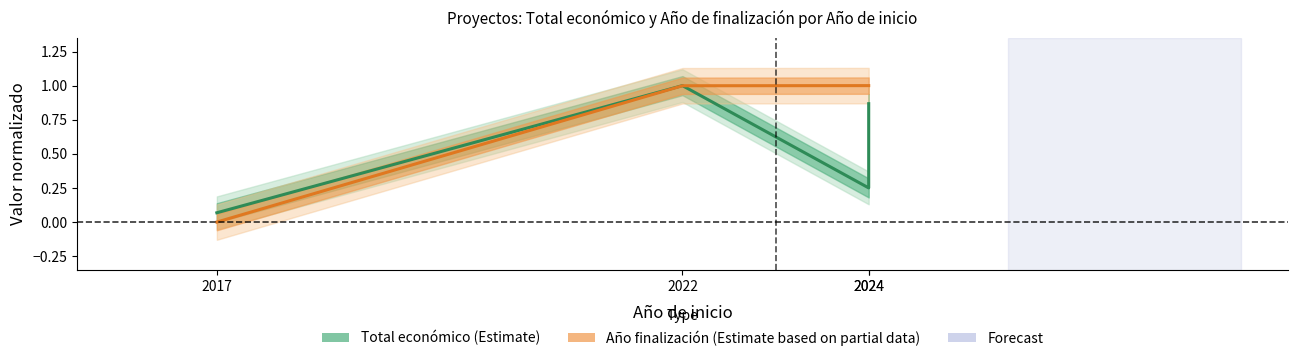

Between which two adjacent categories do Ano de finalizacion and Total economico first intersect?

2022 and 2024